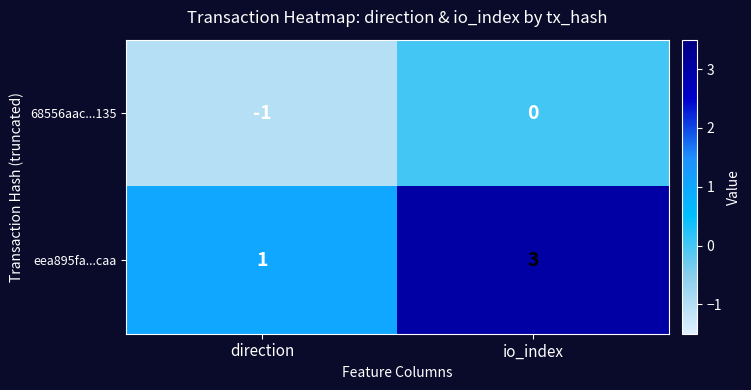

At which category is the sum across all series the highest?

io_index